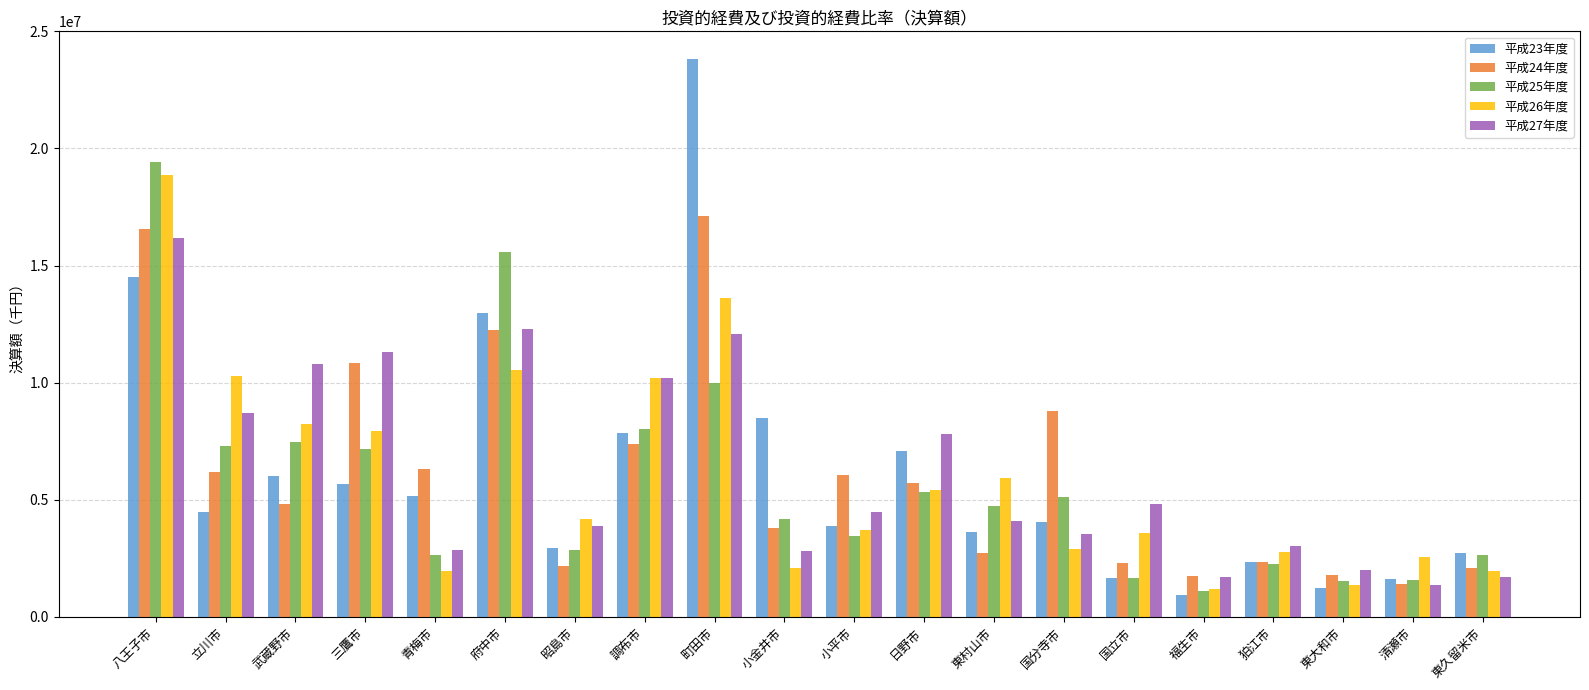

What is the label of the 15th bar from the right?

府中市